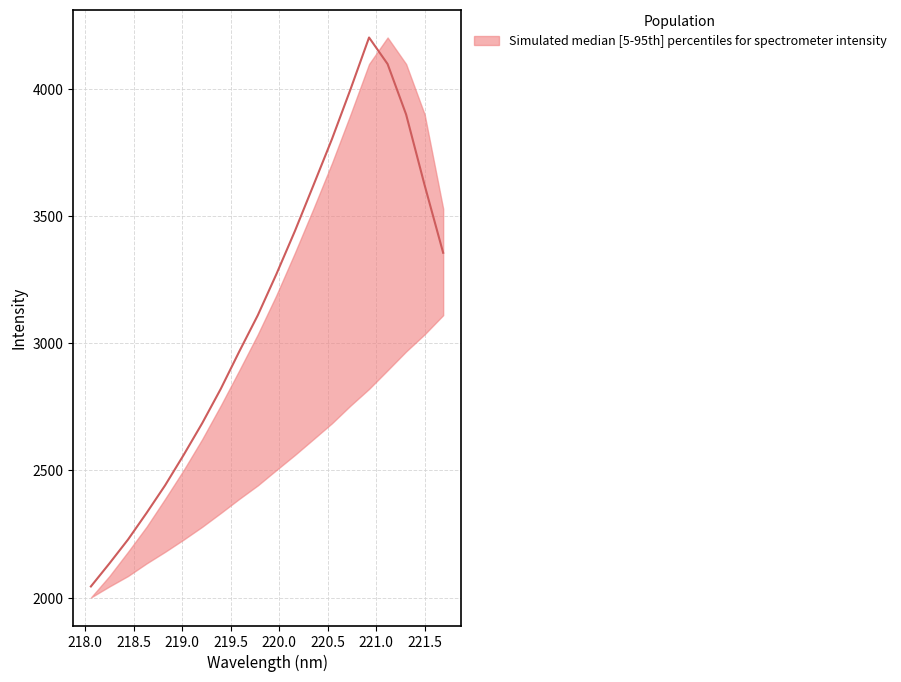

Between 218.0596 and 220.1623, which is larger?

220.1623